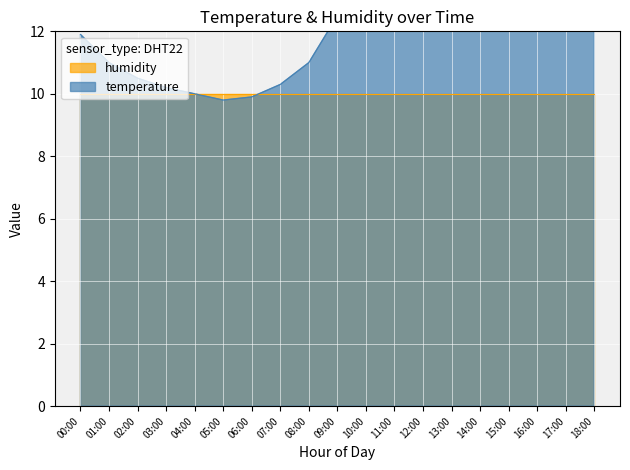

Which has a higher value, 13:00 or 01:00?

13:00